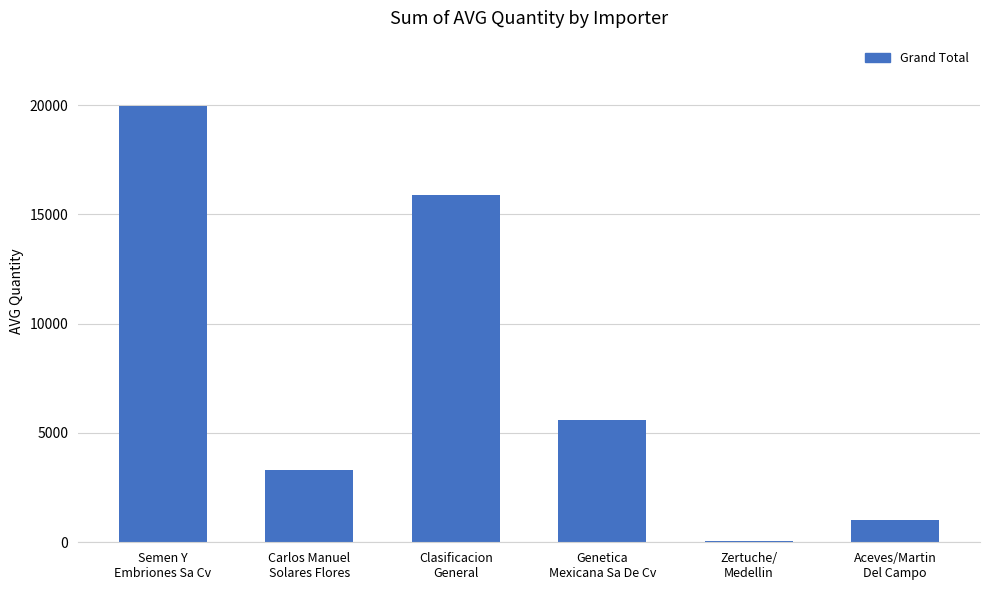

What is the sum of all values?

45786